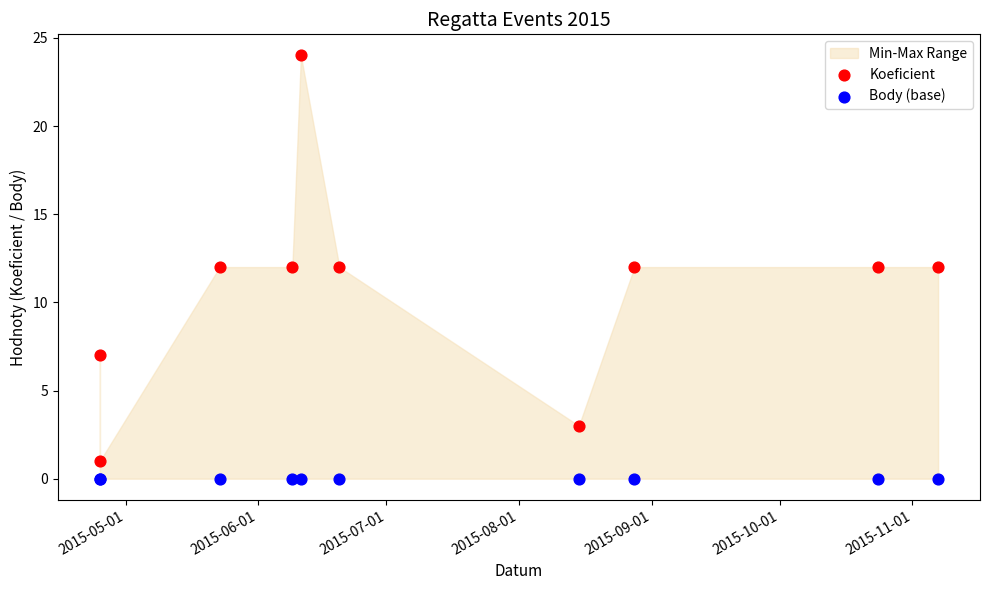

Which series contains the highest Y value?

Koeficient